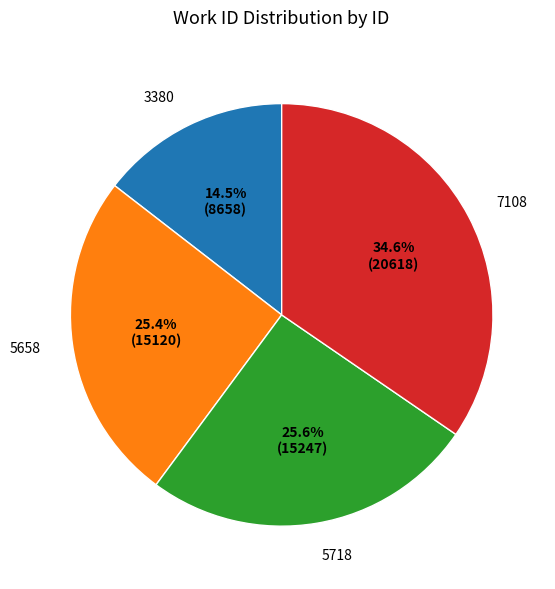

What percentage do 5718 and 7108 together represent?

60.1%